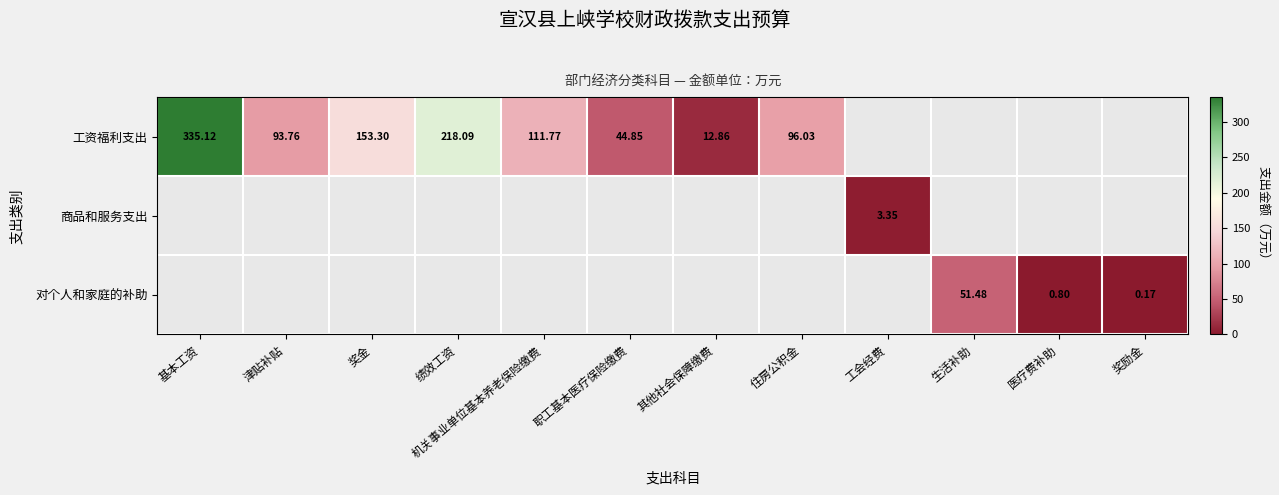

Rank the categories by 对个人和家庭的补助 value from lowest to highest.

奖励金, 医疗费补助, 基本工资, 津贴补贴, 奖金, 绩效工资, 机关事业单位基本养老保险缴费, 职工基本医疗保险缴费, 其他社会保障缴费, 住房公积金, 工会经费, 生活补助